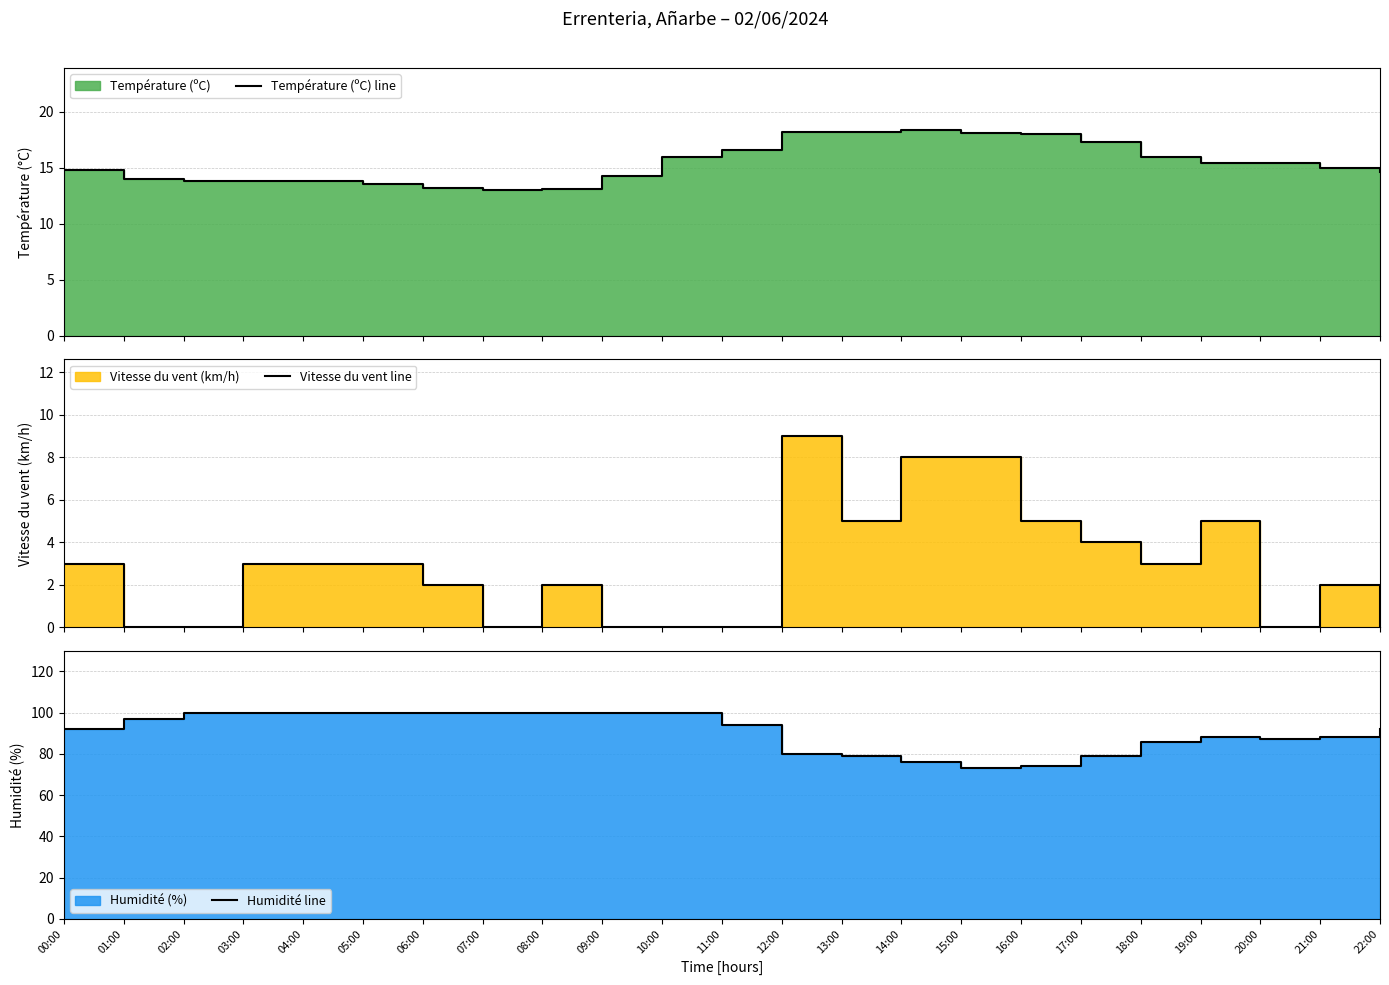

Rank the categories by Température (ºC) line value from lowest to highest.

07:00, 08:00, 06:00, 05:00, 02:00, 03:00, 04:00, 01:00, 09:00, 22:00, 00:00, 21:00, 19:00, 20:00, 10:00, 18:00, 11:00, 17:00, 16:00, 15:00, 12:00, 13:00, 14:00